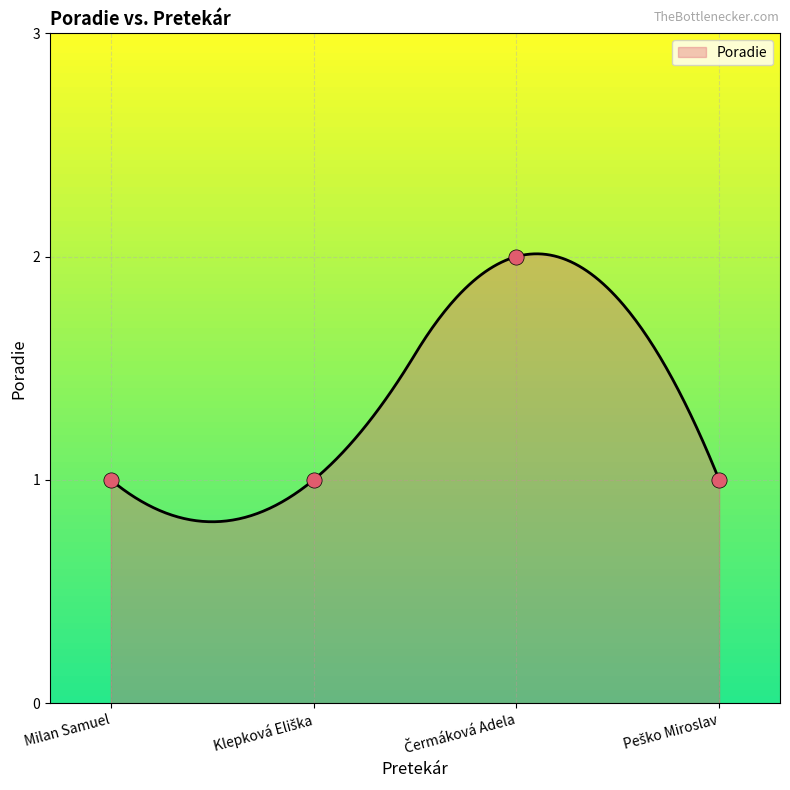

Approximately how many times larger is the value at Klepková Eliška compared to Čermáková Adela?

0.5